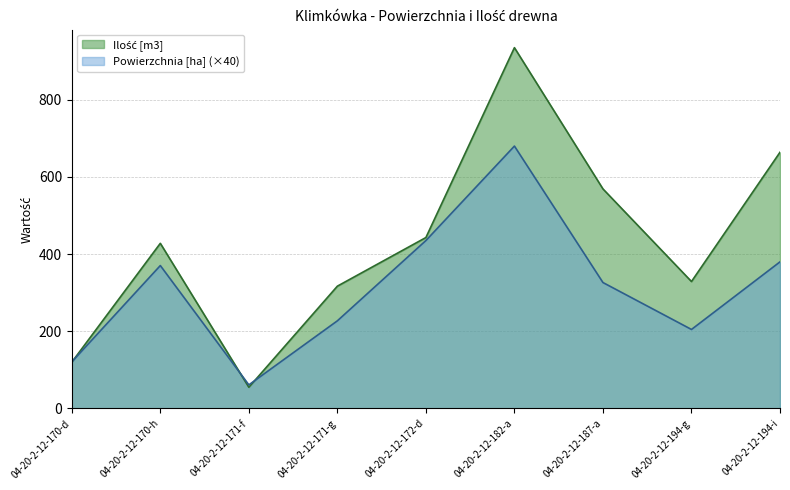

The Ilość [m3] series shows 127.1 at 04-20-2-12-171-g. True or false?

False